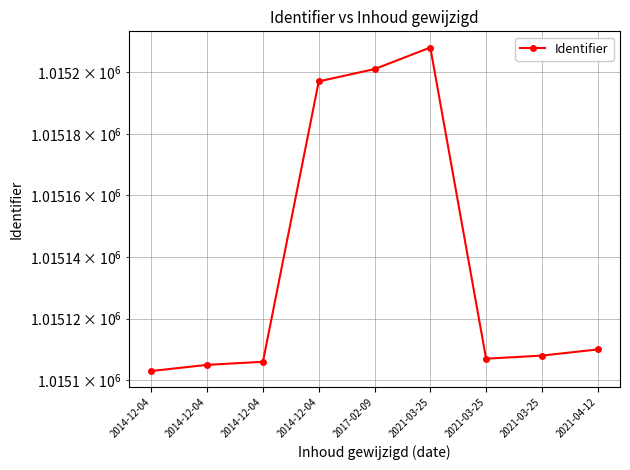

What is the value of the 4th point from the left?

1015103